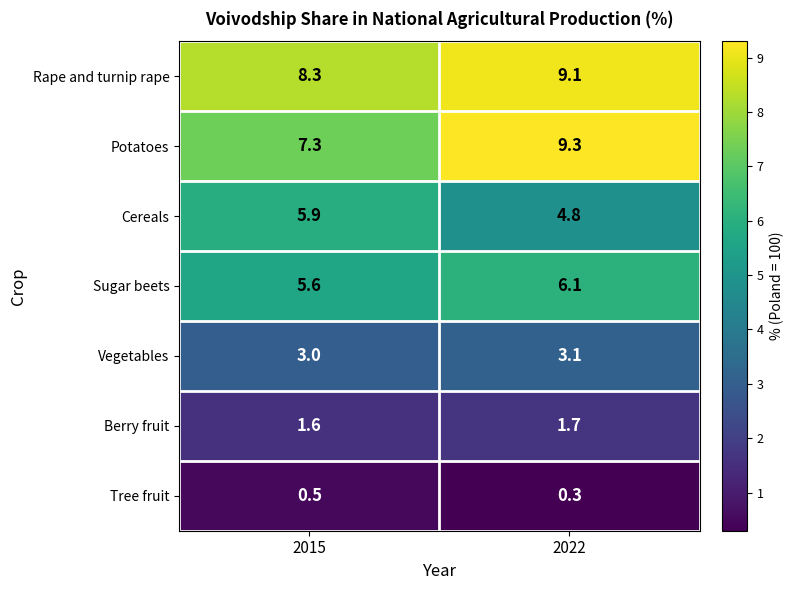

What is the spread (max minus min) of values at 2015?

7.8